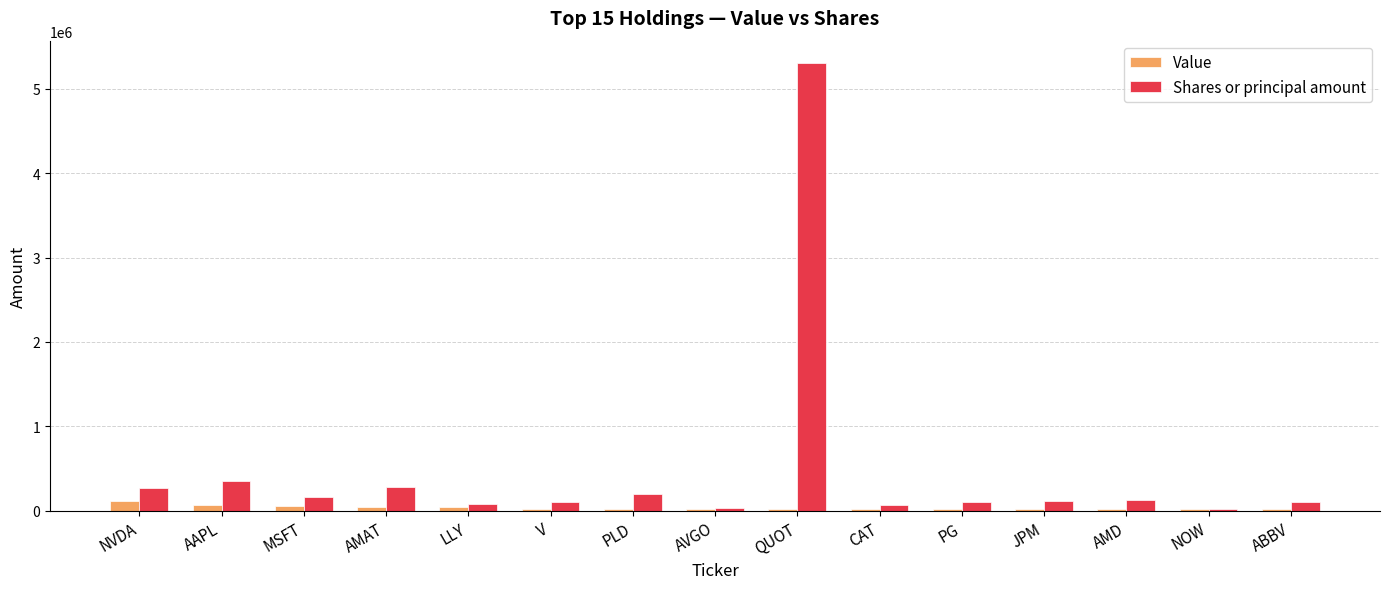

Which series changed the most between AAPL and QUOT?

Shares or principal amount